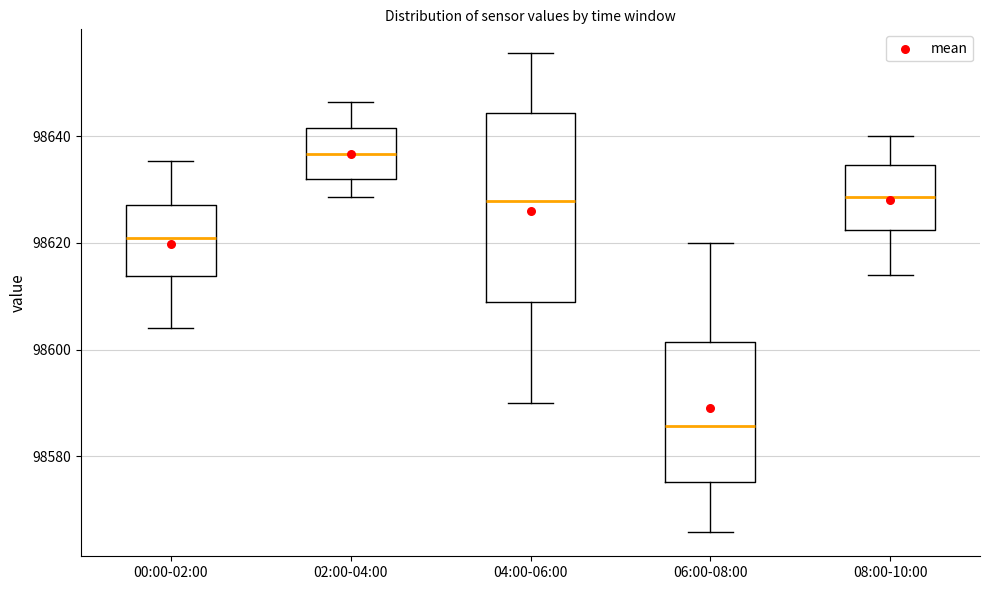

Reading left to right, transcribe this box plot: for each box, give where its median line is, the range the box spans, and where its two whiskers end, as read against the y-axis. The values are not printed on the chart, so give them approximately, as read against the axis.

00:00-02:00: median 98620, box 98614 to 98628, whiskers 98604 to 98636
02:00-04:00: median 98636, box 98632 to 98642, whiskers 98628 to 98646
04:00-06:00: median 98628, box 98608 to 98644, whiskers 98590 to 98656
06:00-08:00: median 98586, box 98576 to 98602, whiskers 98566 to 98620
08:00-10:00: median 98628, box 98622 to 98634, whiskers 98614 to 98640